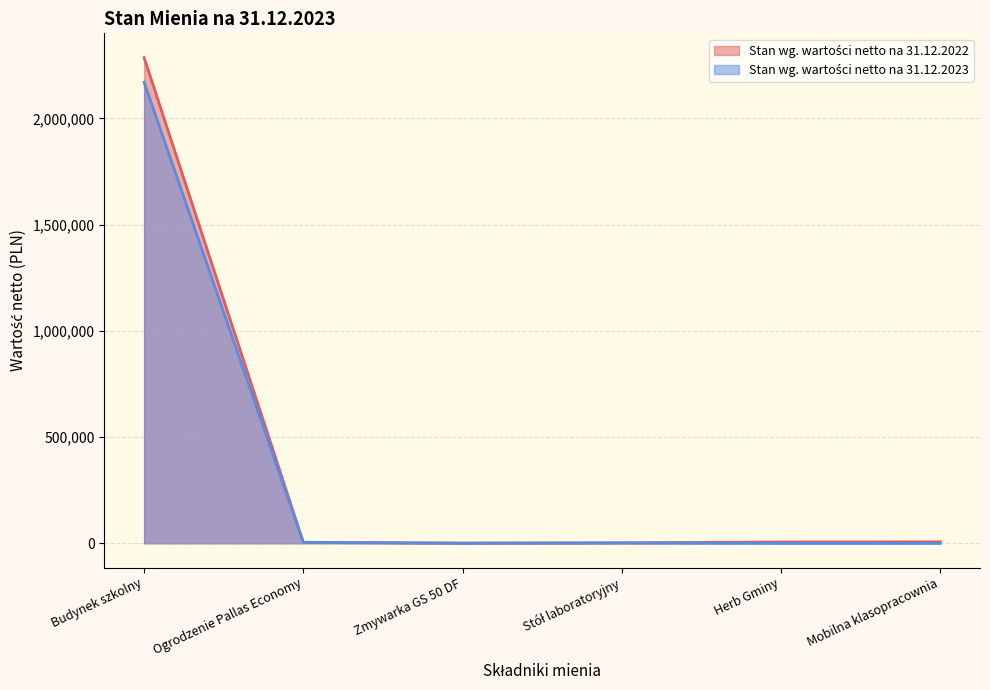

In Stan wg. wartości netto na 31.12.2023, how many points are higher than both neighbors (excluding endpoints)?

1